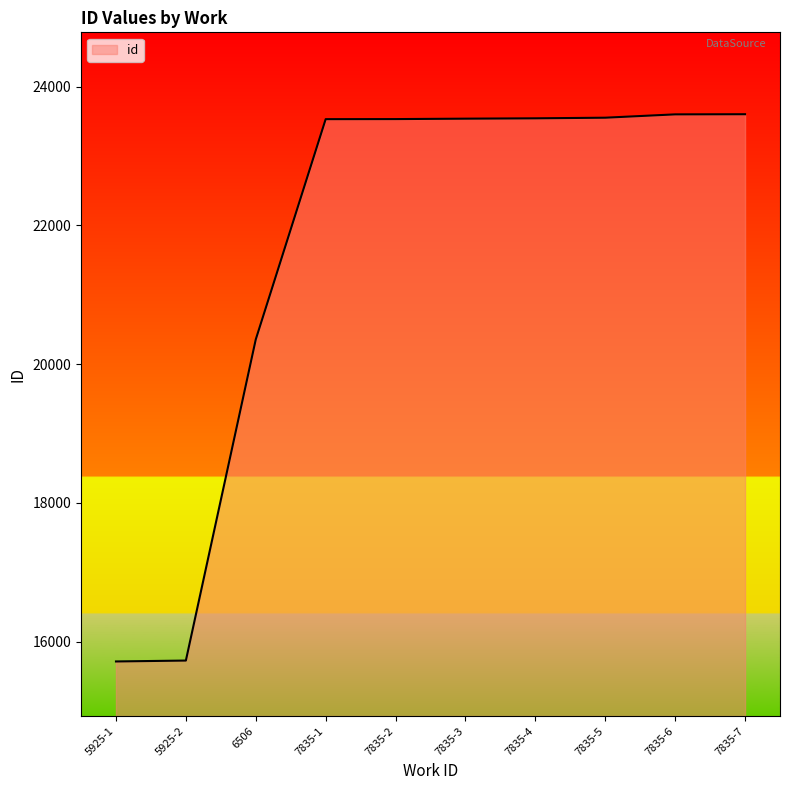

What is the ratio of the value at 6506 to the value at 7835-1?

0.9